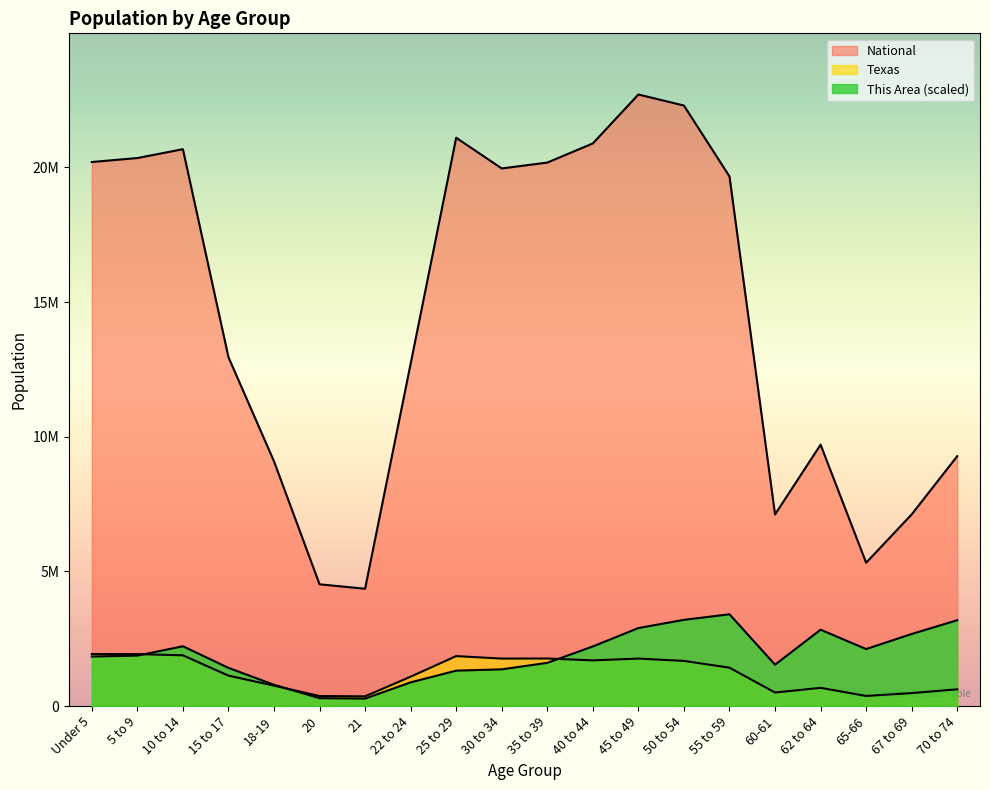

How many interior local peaks does the This Area series have?

3